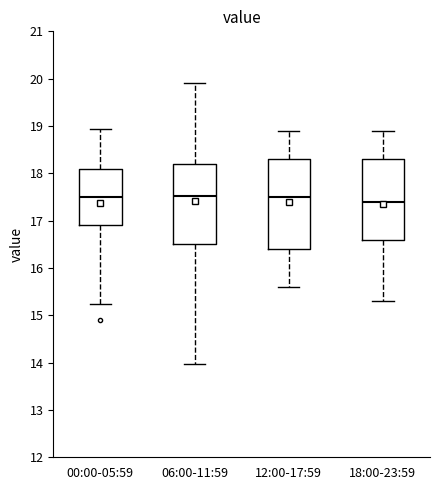

Which box is the tallest, from its lower edge to its upper edge?

12:00-17:59